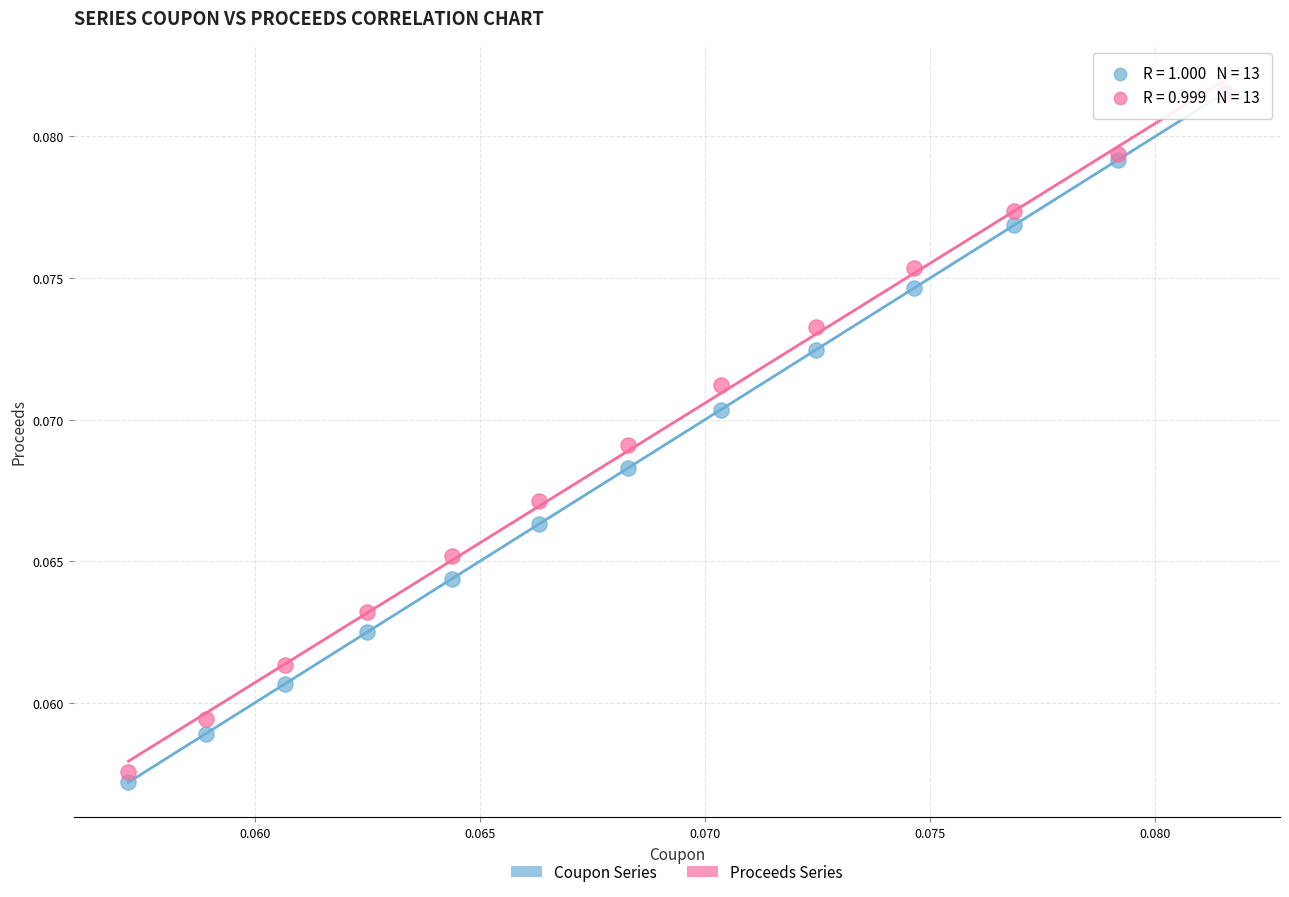

Which series has the largest Y range (max minus min)?

Coupon Series